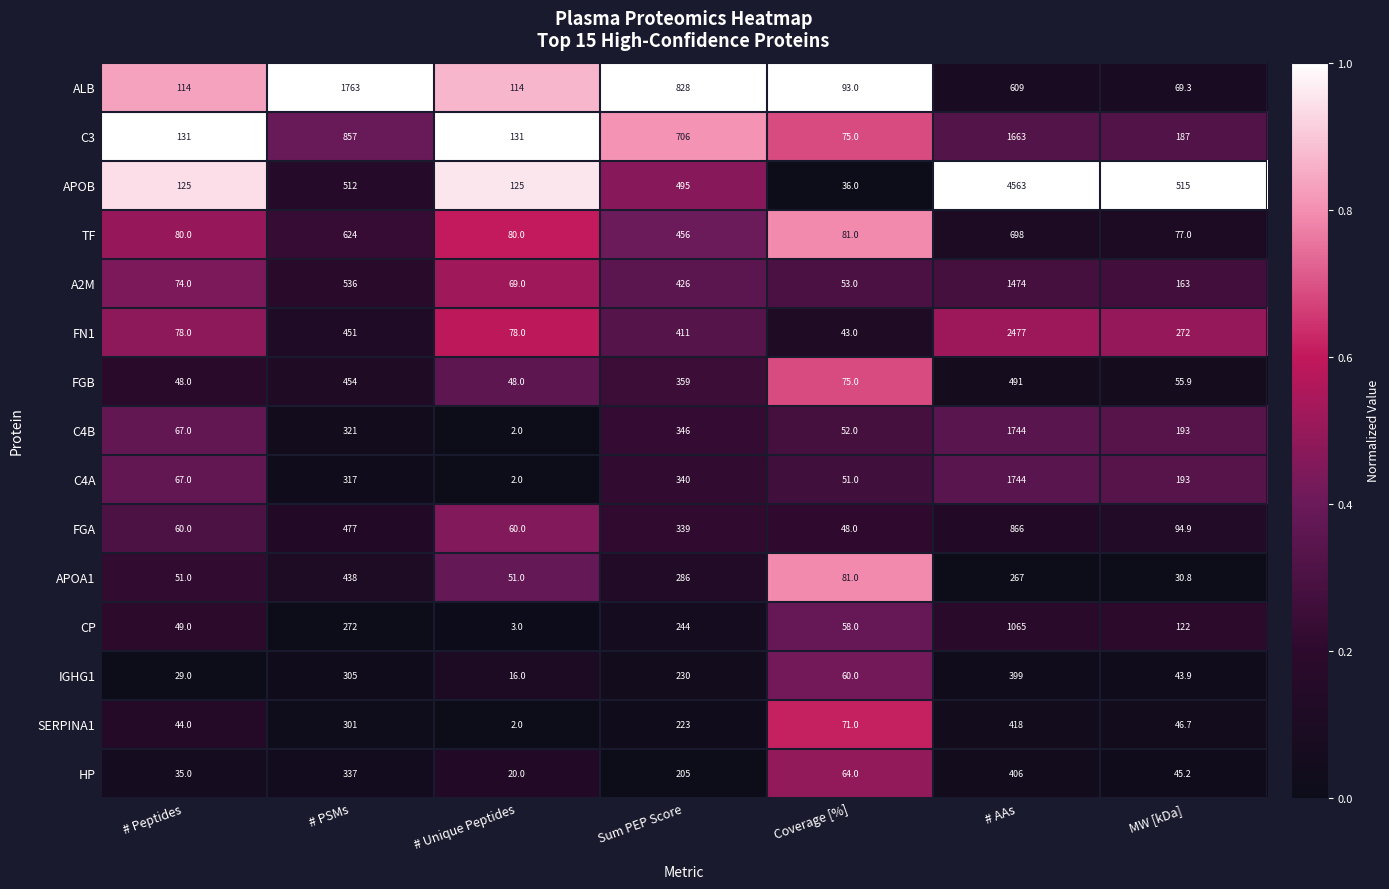

What is the difference between the maximum and minimum values in the IGHG1 series?

383.0